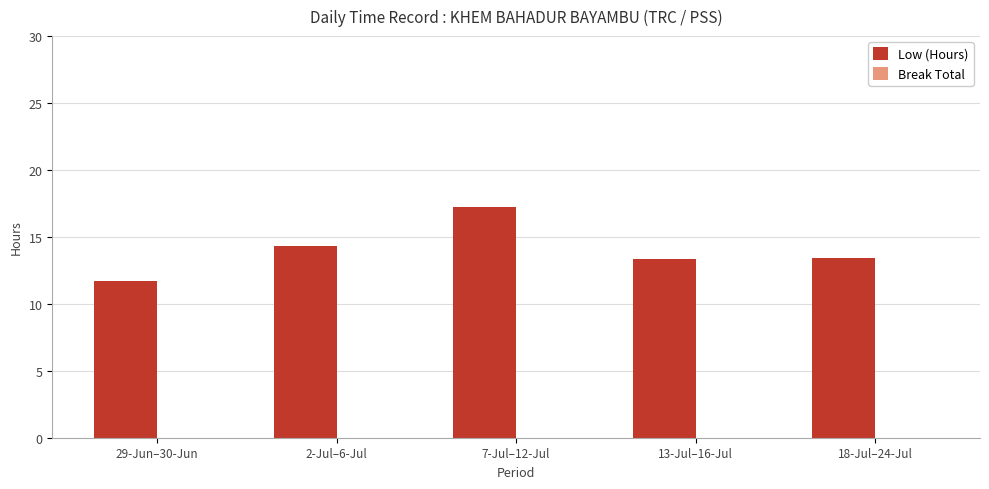

How many categories are shown in the chart?

5